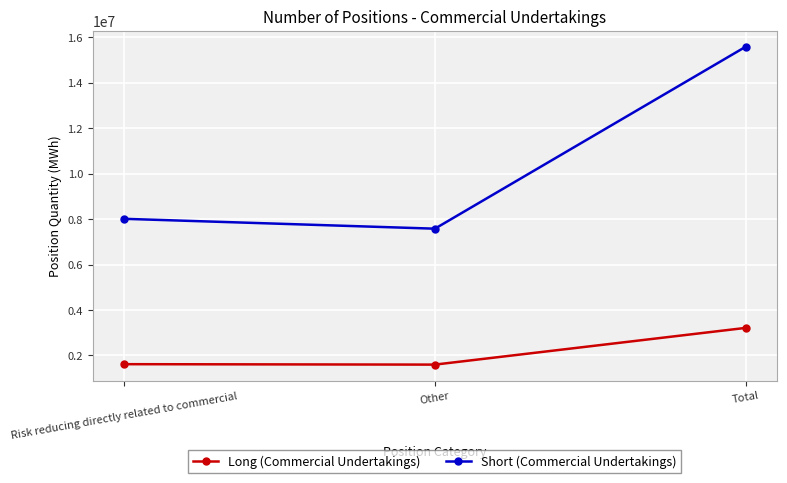

Which series changed the most between Risk reducing directly related to commercial and Other?

Short (Commercial Undertakings)